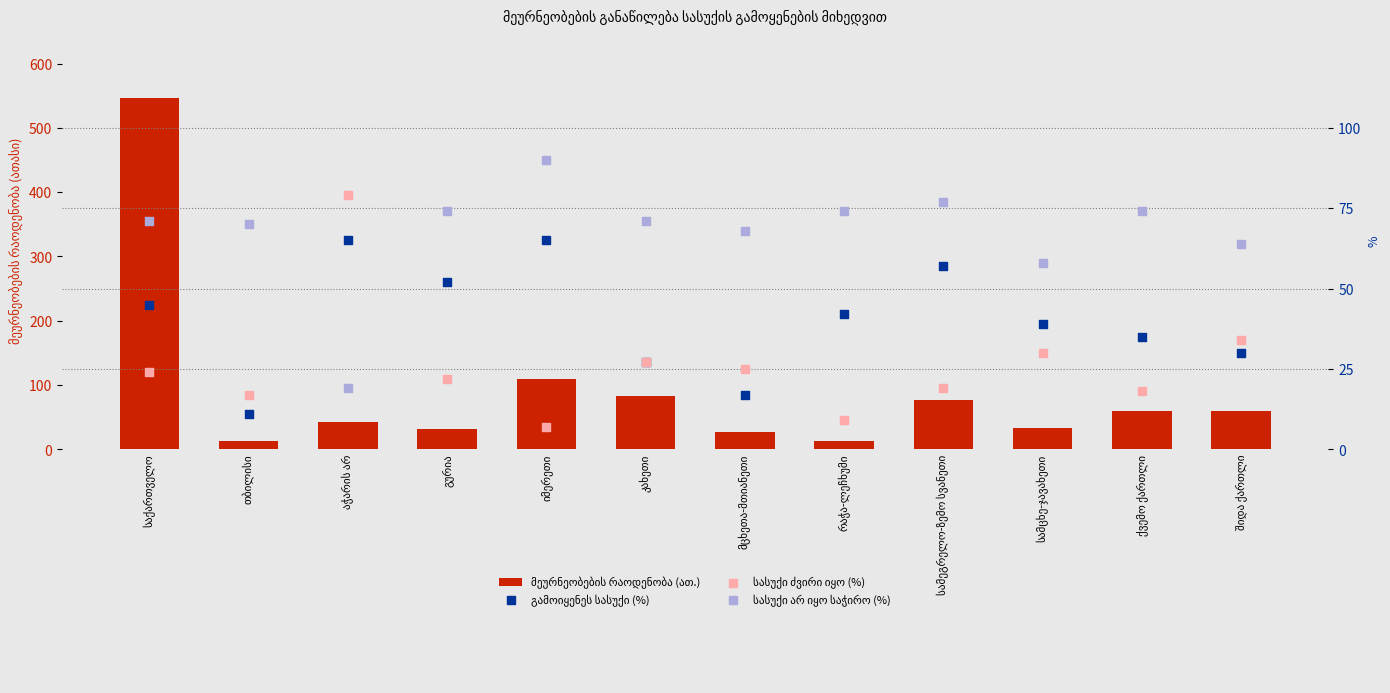

At which category is the sum across all series the highest?

საქართველო